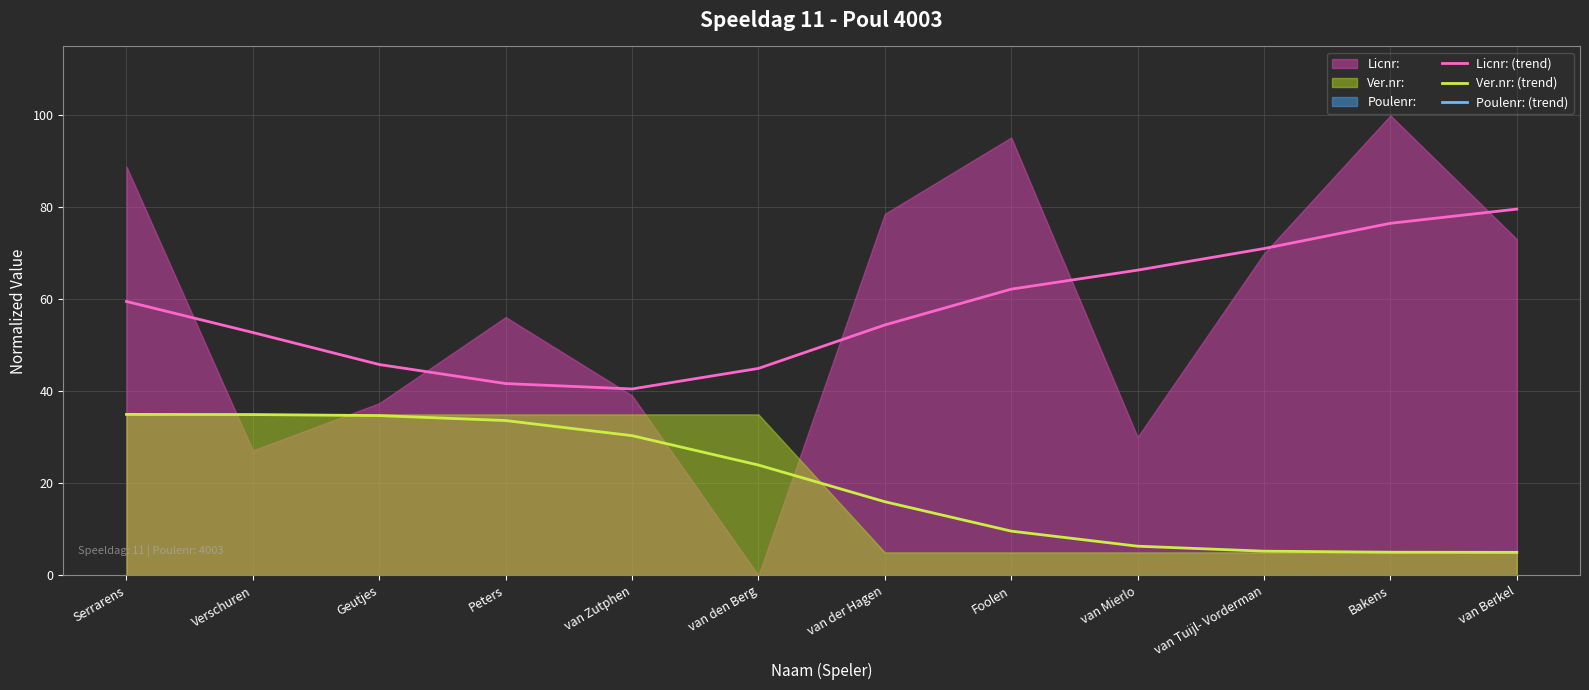

Between Serrarens and van Zutphen, which series saw the biggest shift?

Licnr: (trend)